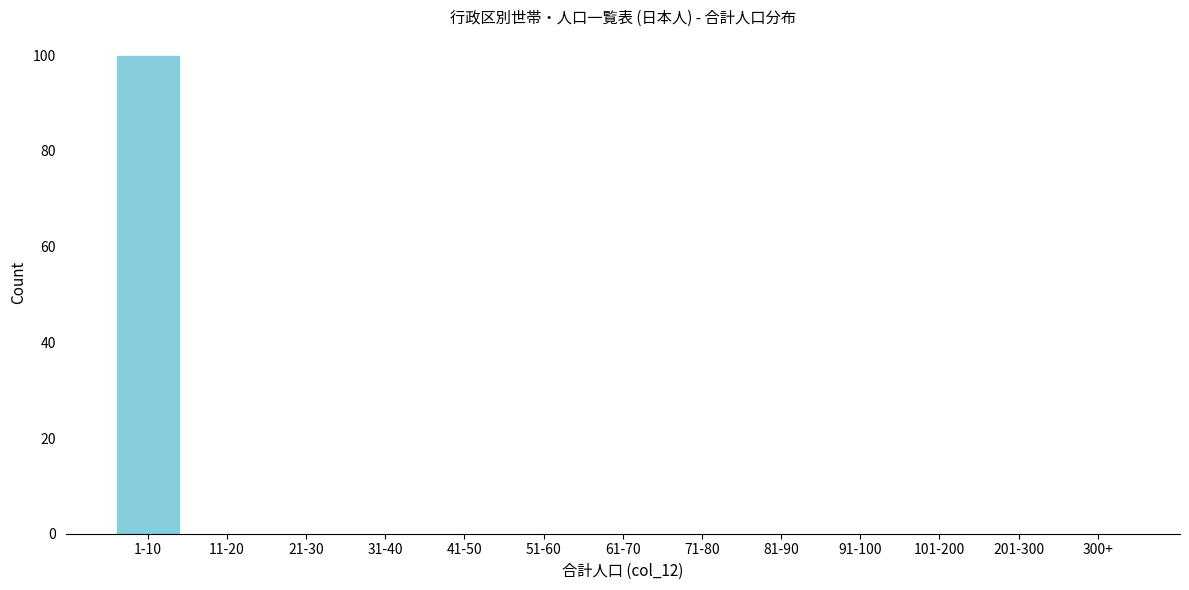

Reading left to right, list all the values displayed in this chart.

1-10=100	11-20=0	21-30=0	31-40=0	41-50=0	51-60=0	61-70=0	71-80=0	81-90=0	91-100=0	101-200=0	201-300=0	300+=0